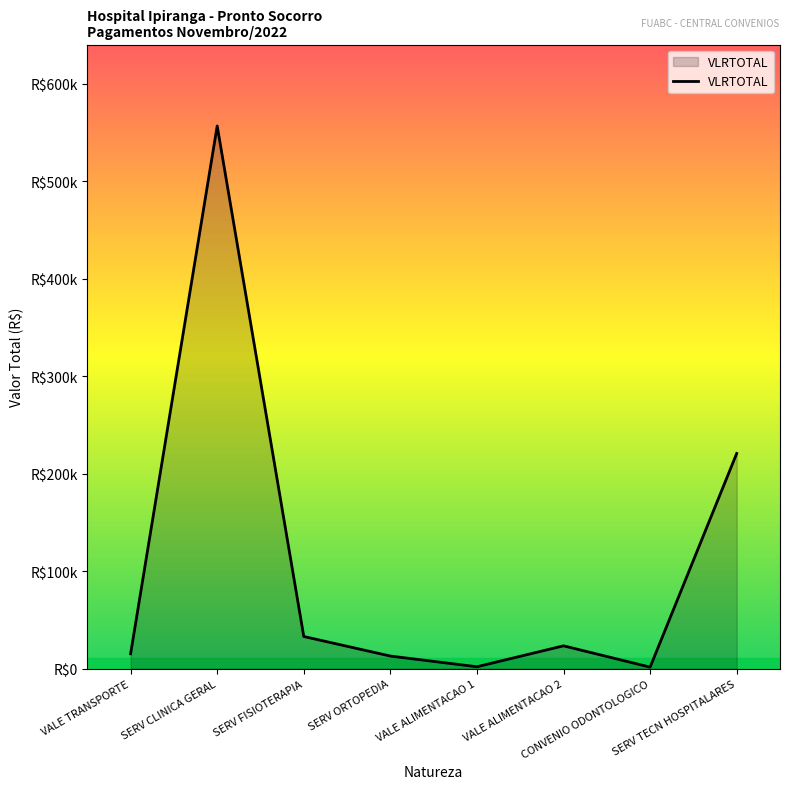

Where is the first local minimum?

VALE ALIMENTACAO 1